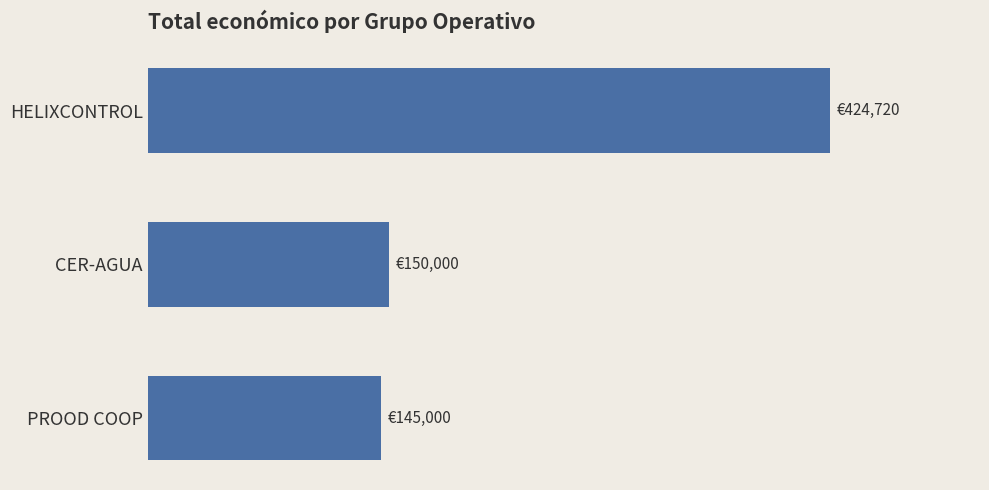

Are the bars horizontal?

Yes